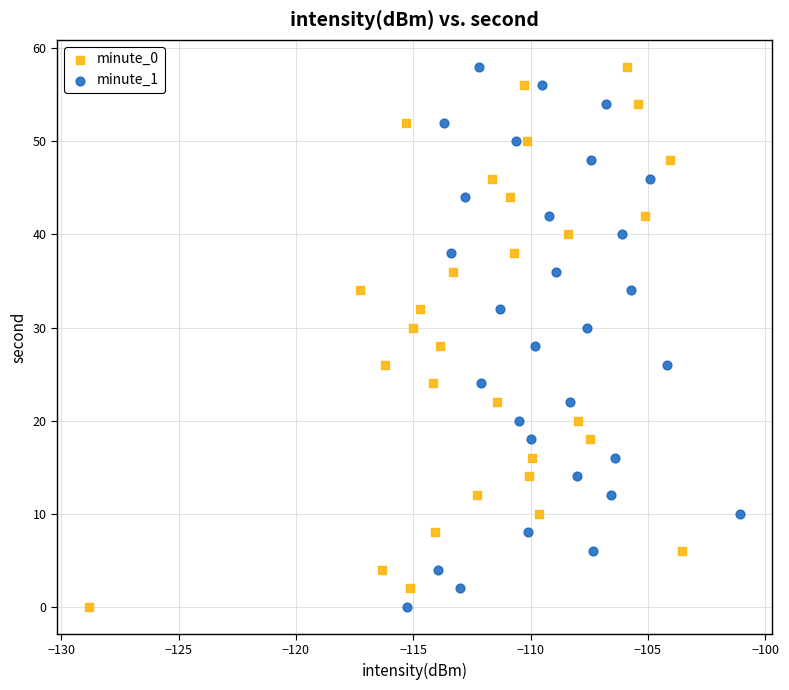

What are all the series names shown in the legend?

minute_0, minute_1